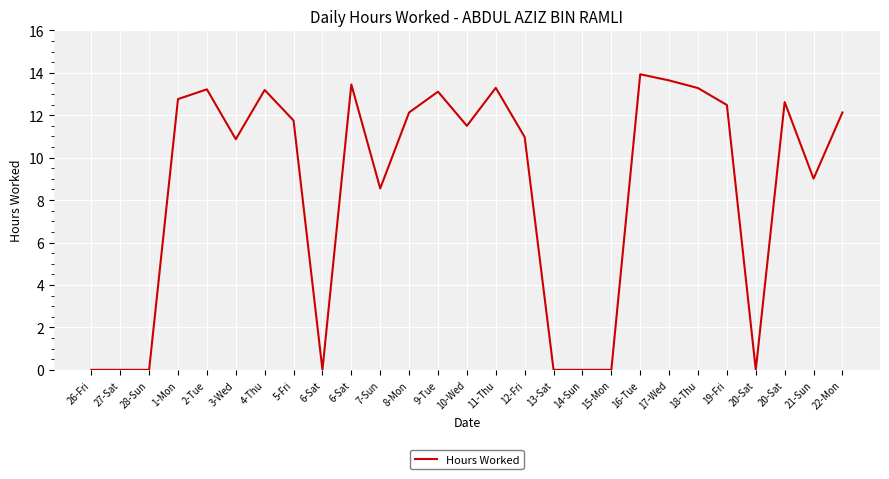

Does the chart have visible grid lines?

Yes